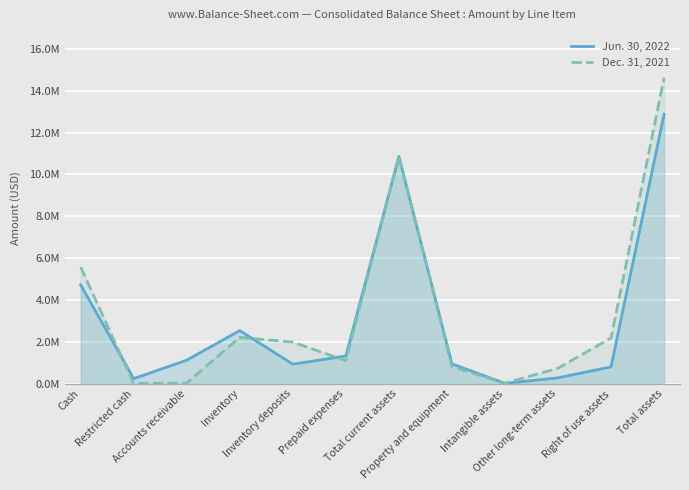

What is the sum of all Jun. 30, 2022 values?

36618927